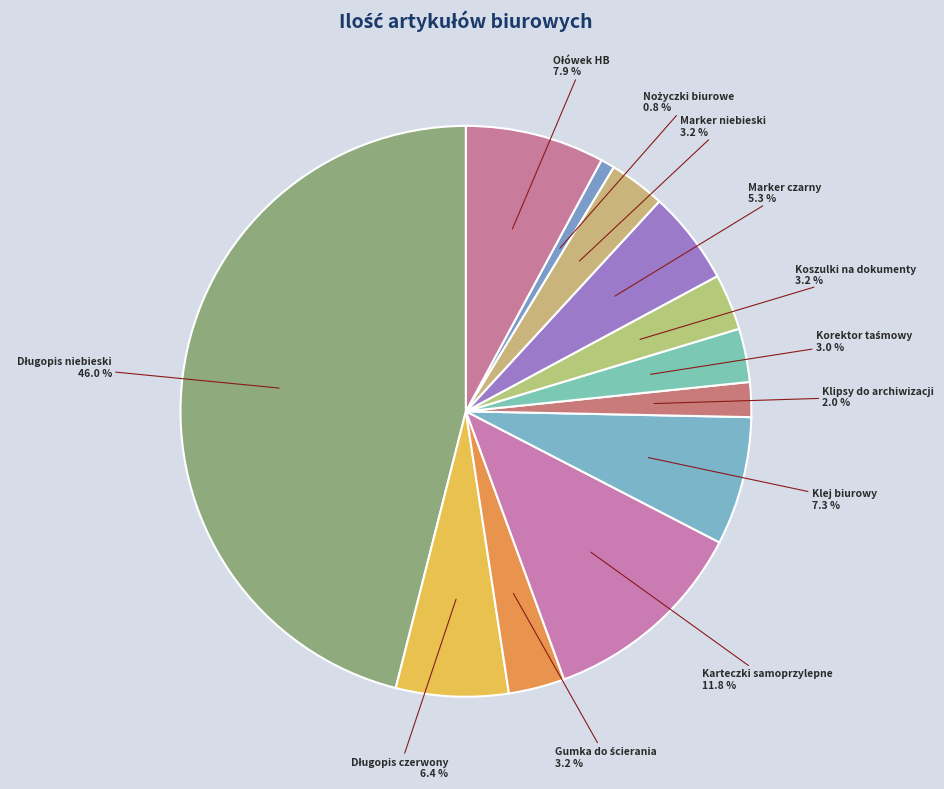

How many segments does this pie chart have?

12